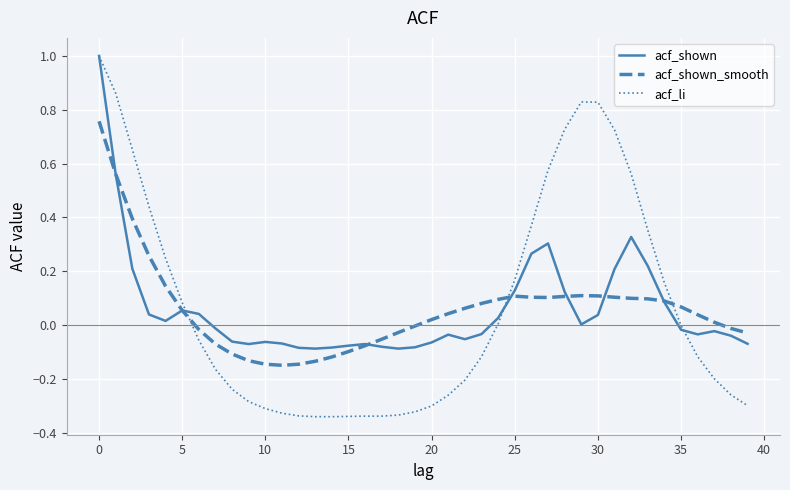

What is the maximum value for acf_shown?

1.0